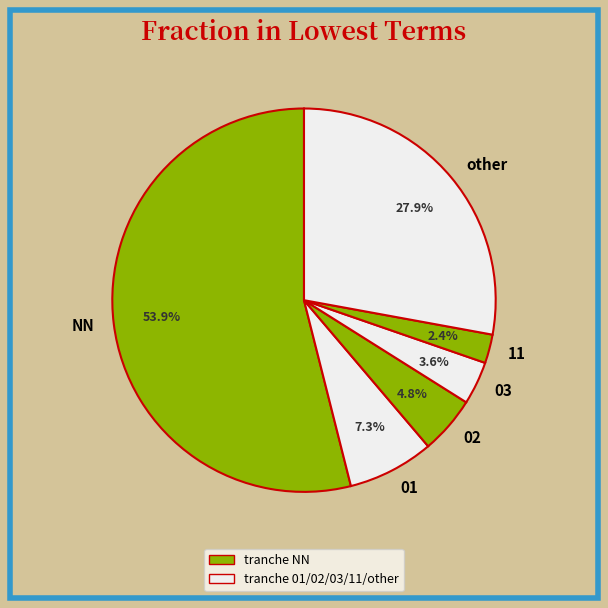

What percentage is NOT represented by 01?

92.7%